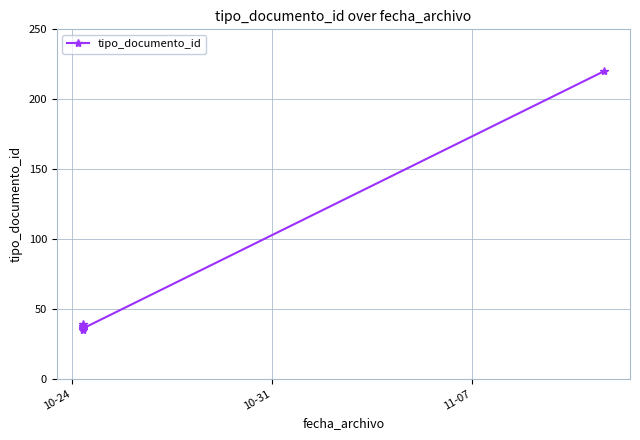

What is the average value?

55